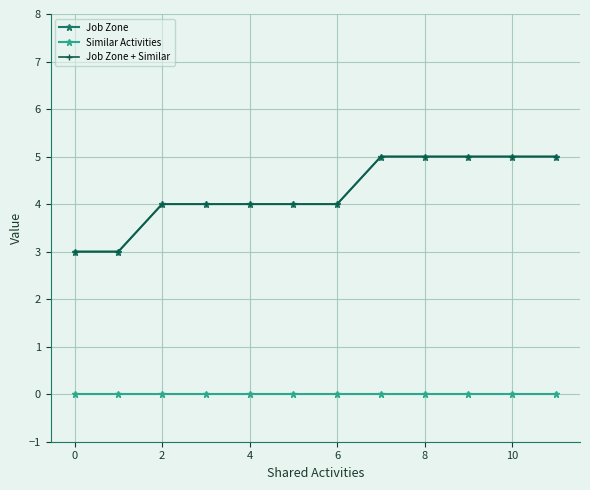

List the series in order of their peak value, lowest first.

Similar Activities, Job Zone, Job Zone + Similar